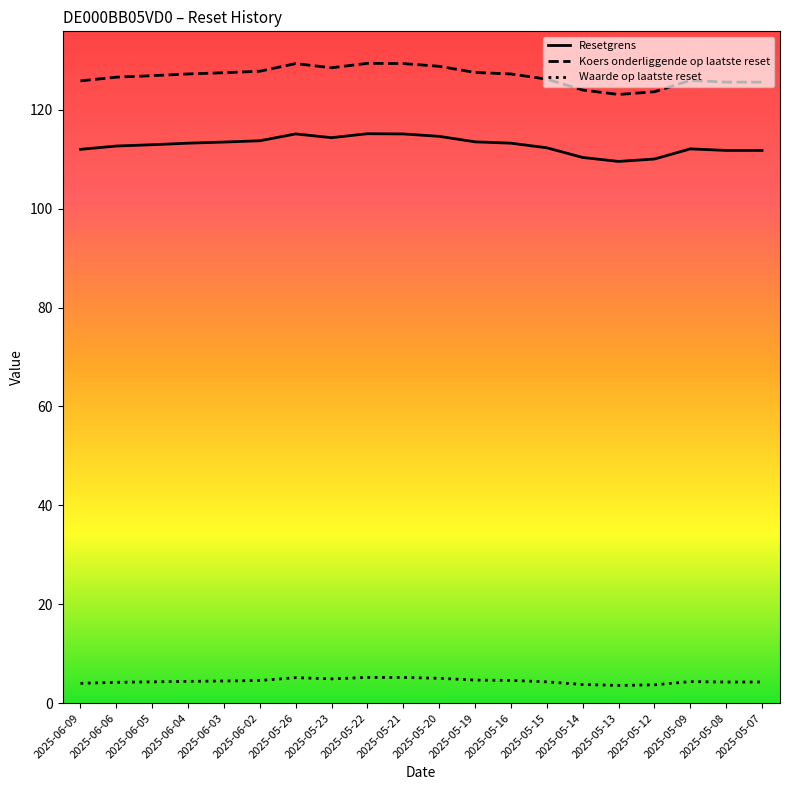

How many series are shown in this chart?

3